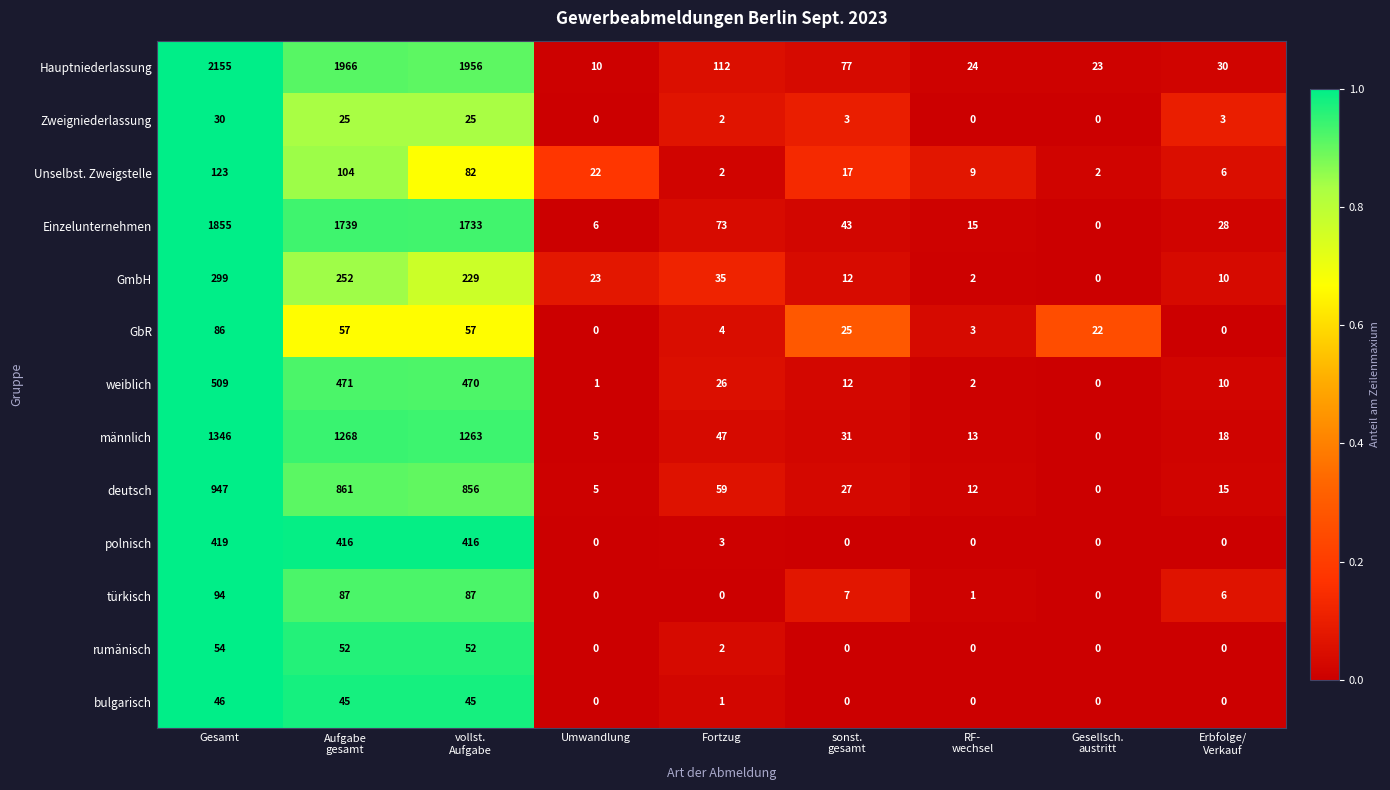

Which series has the widest spread of values?

Hauptniederlassung